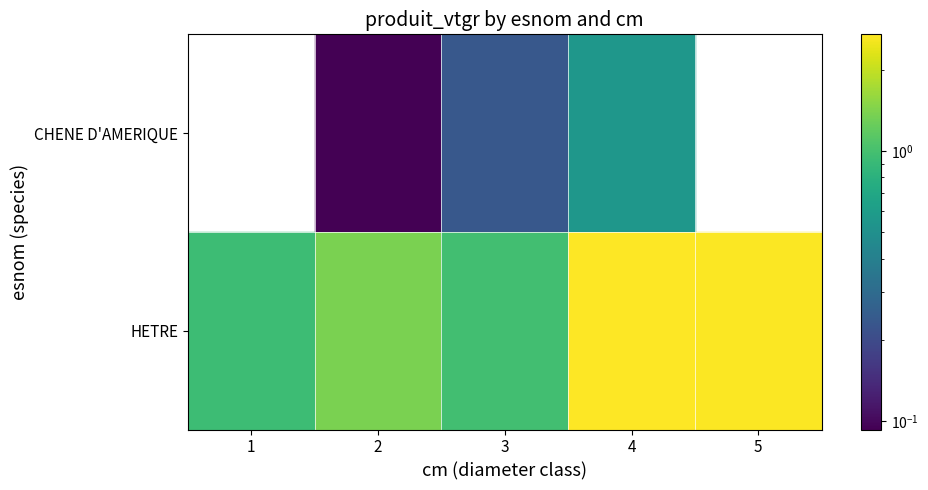

The value of HETRE at 1 is 0.9. True or false?

True